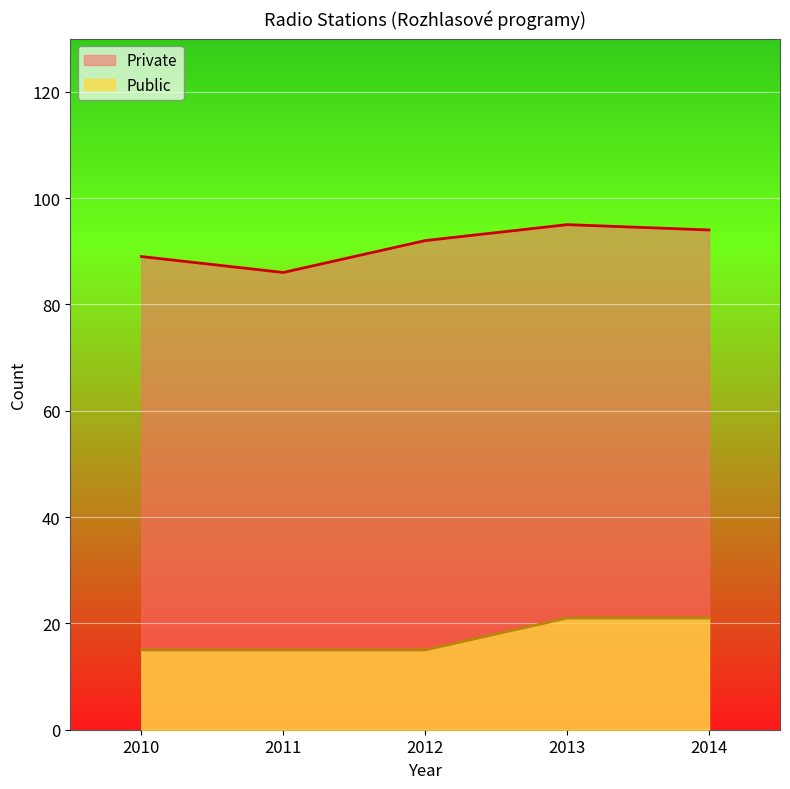

At which category is the sum across all series the highest?

2013